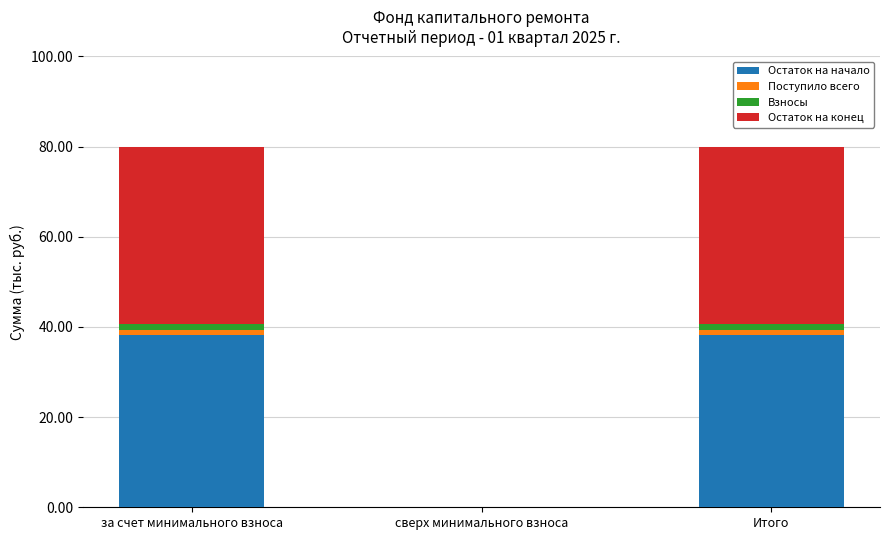

True or false: Остаток на начало has a value of 52.5 at Итого.

False